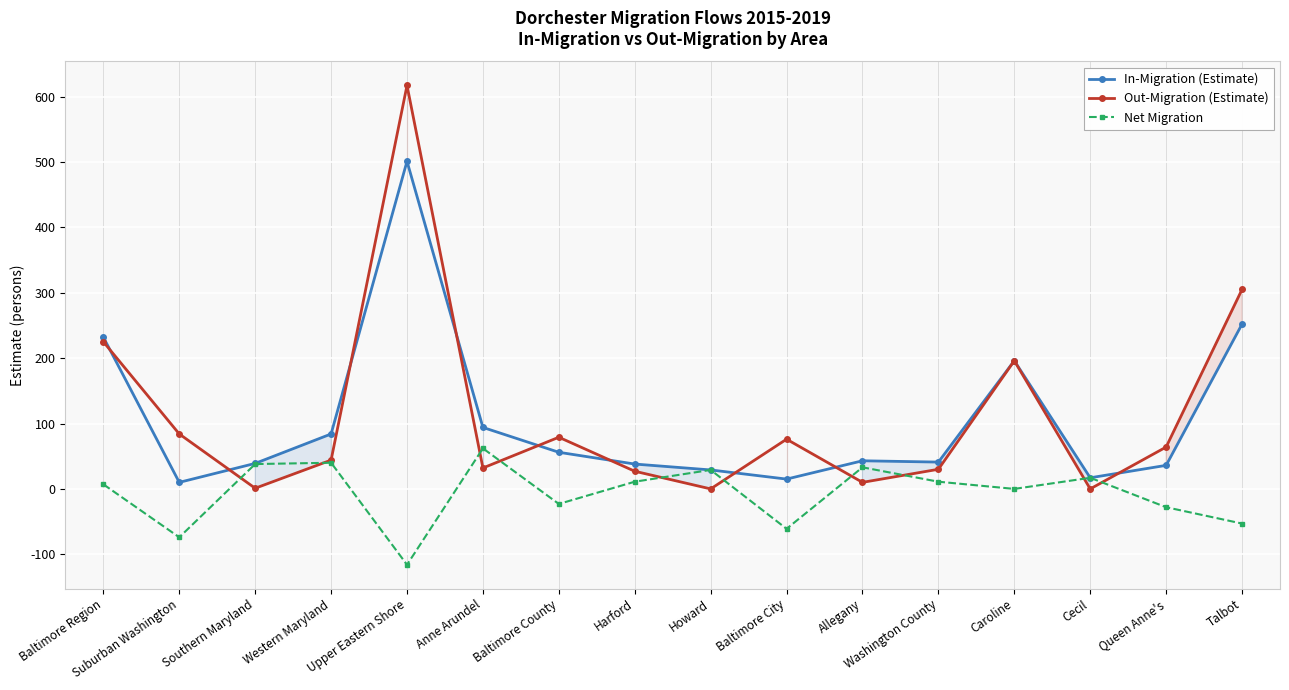

Reading left to right, transcribe all the data shown in this chart.

In-Migration (Estimate): Baltimore Region=232	Suburban Washington=10	Southern Maryland=39	Western Maryland=84	Upper Eastern Shore=501	Anne Arundel=94	Baltimore County=56	Harford=38	Howard=29	Baltimore City=15	Allegany=43	Washington County=41	Caroline=196	Cecil=17	Queen Anne's=36	Talbot=252
Out-Migration (Estimate): Baltimore Region=225	Suburban Washington=84	Southern Maryland=1	Western Maryland=44	Upper Eastern Shore=617	Anne Arundel=32	Baltimore County=79	Harford=27	Howard=0	Baltimore City=76	Allegany=10	Washington County=30	Caroline=196	Cecil=0	Queen Anne's=64	Talbot=305
Net Migration: Baltimore Region=7	Suburban Washington=-74	Southern Maryland=38	Western Maryland=40	Upper Eastern Shore=-116	Anne Arundel=62	Baltimore County=-23	Harford=11	Howard=29	Baltimore City=-61	Allegany=33	Washington County=11	Caroline=0	Cecil=17	Queen Anne's=-28	Talbot=-53